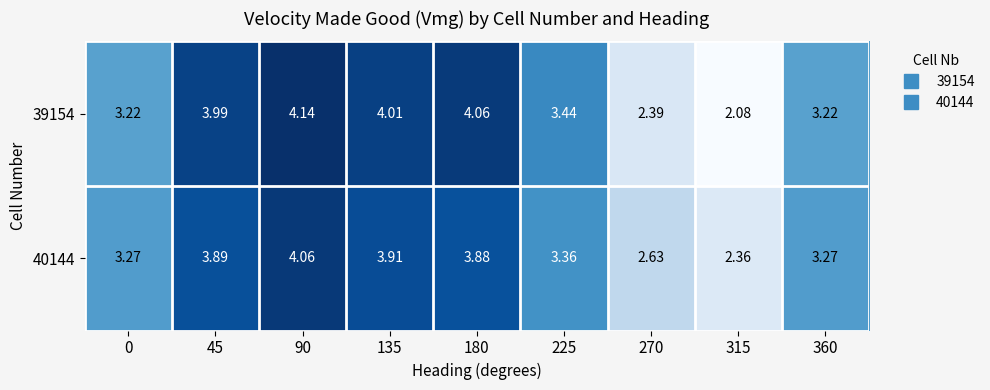

Which series has the largest range (max minus min)?

39154